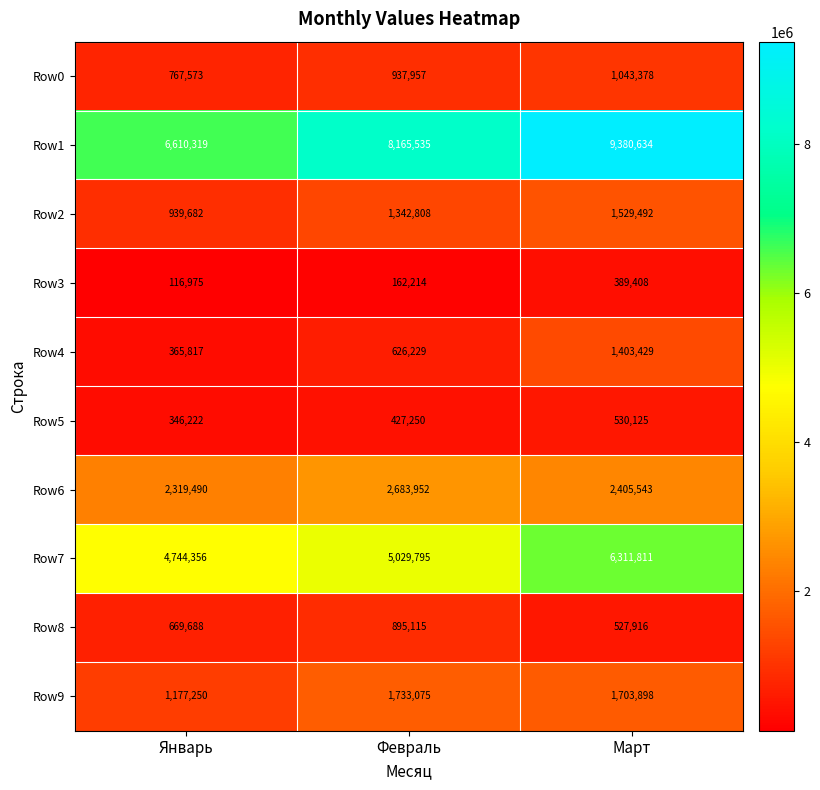

At which category does the chart reach its minimum across all series?

Январь